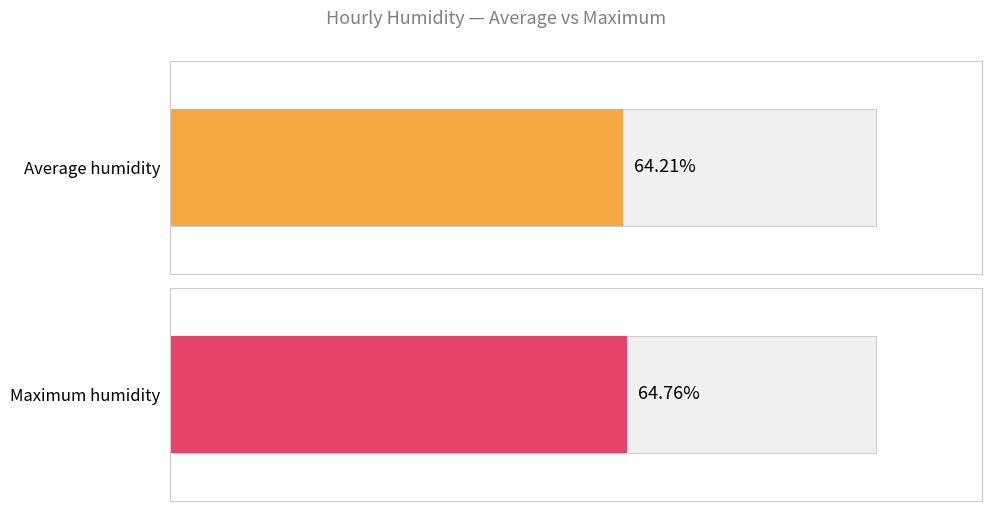

Is the value of Average humidity at 15:00 greater than the value of Maximum humidity at 02:00?

No